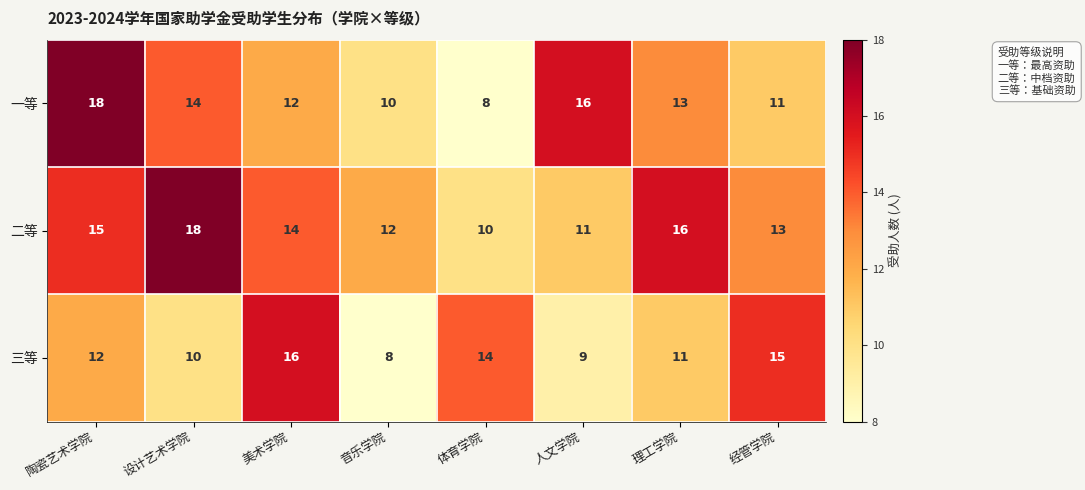

What is the difference between the maximum and second lowest values in the 二等 series?

7